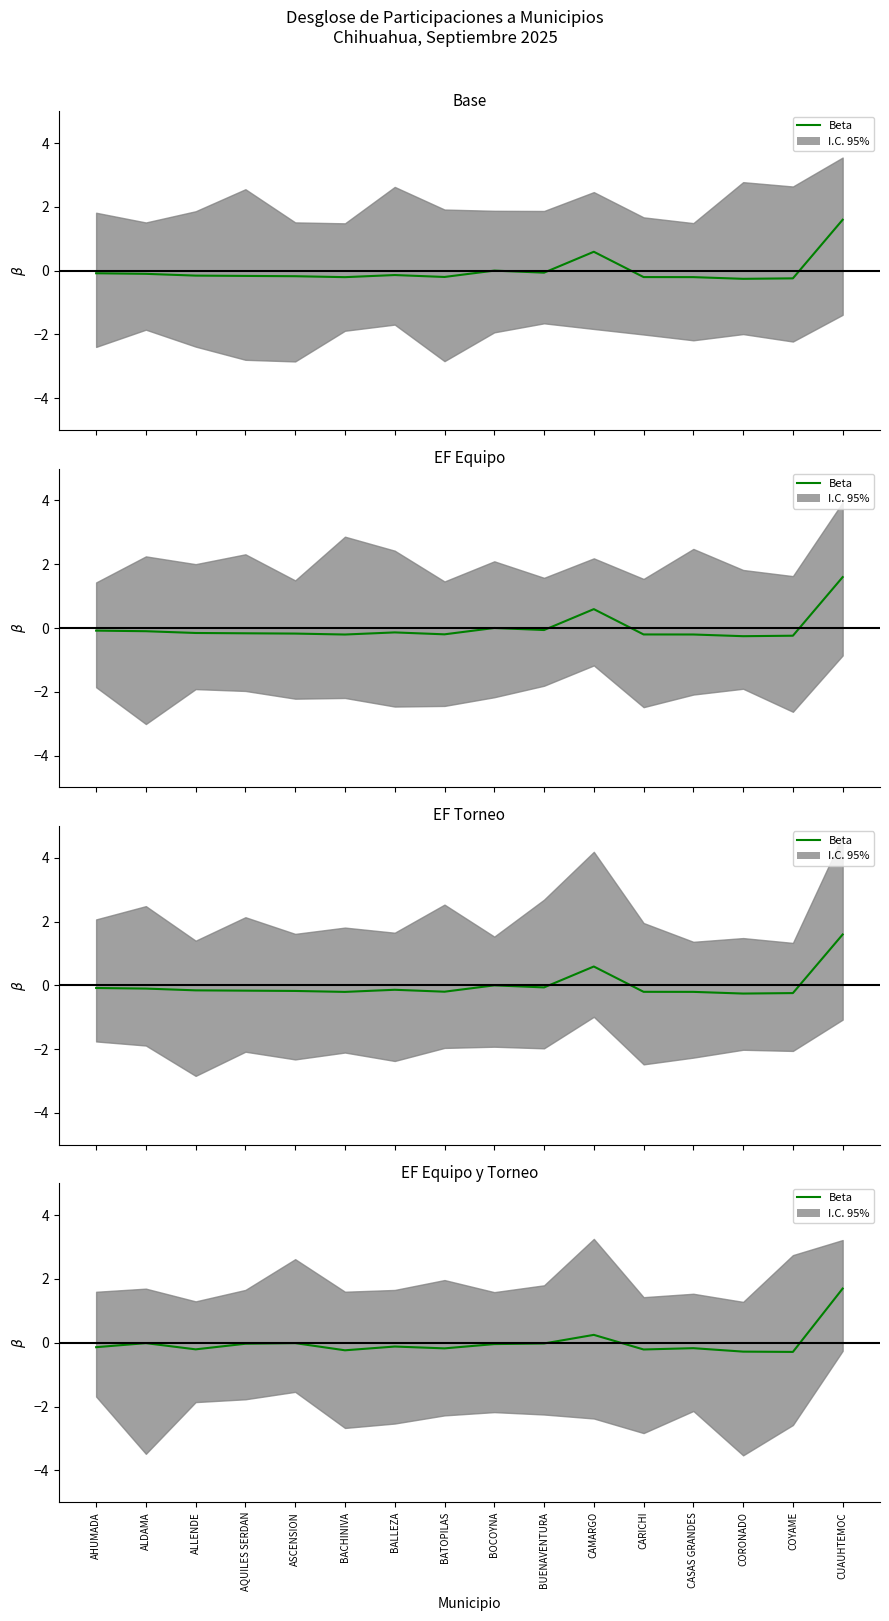

What is the difference between the values at ASCENSION and CARICHI?

0.2